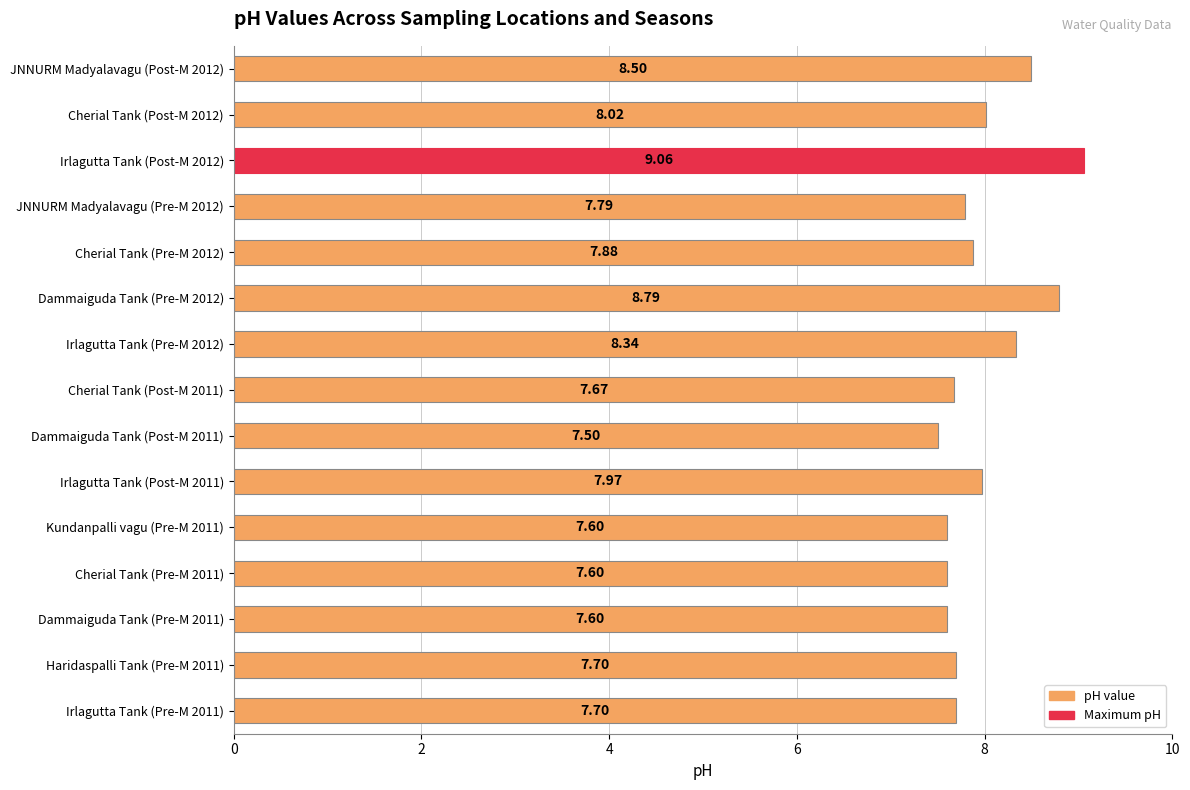

What is the maximum value shown in the chart?

9.1